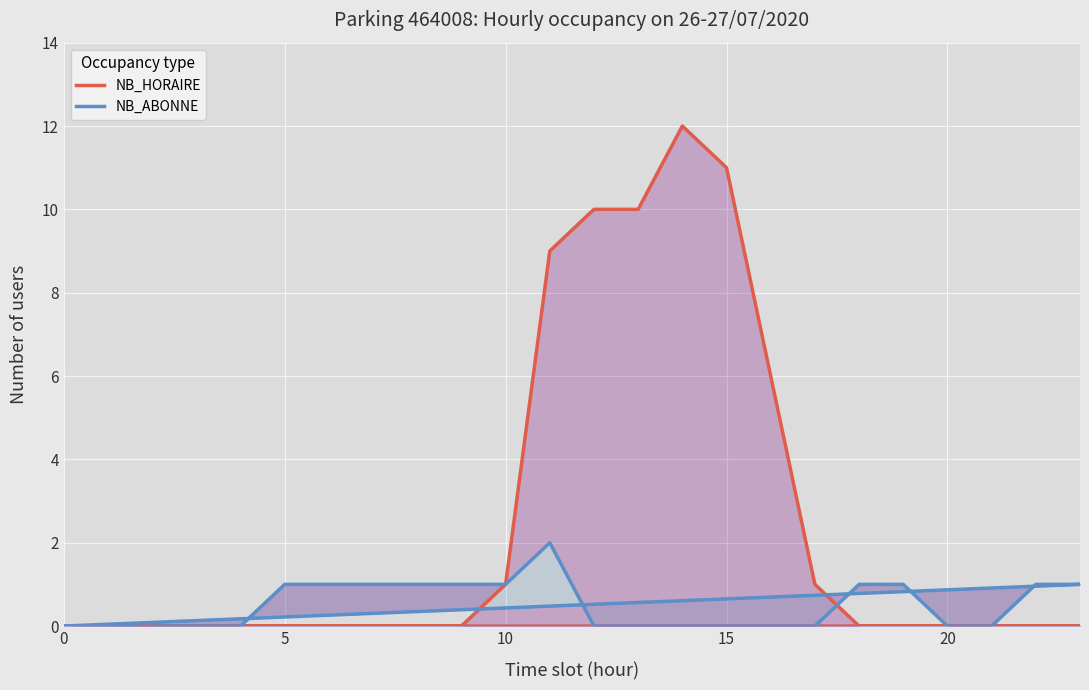

What is the difference between the maximum and minimum values in the NB_HORAIRE series?

12